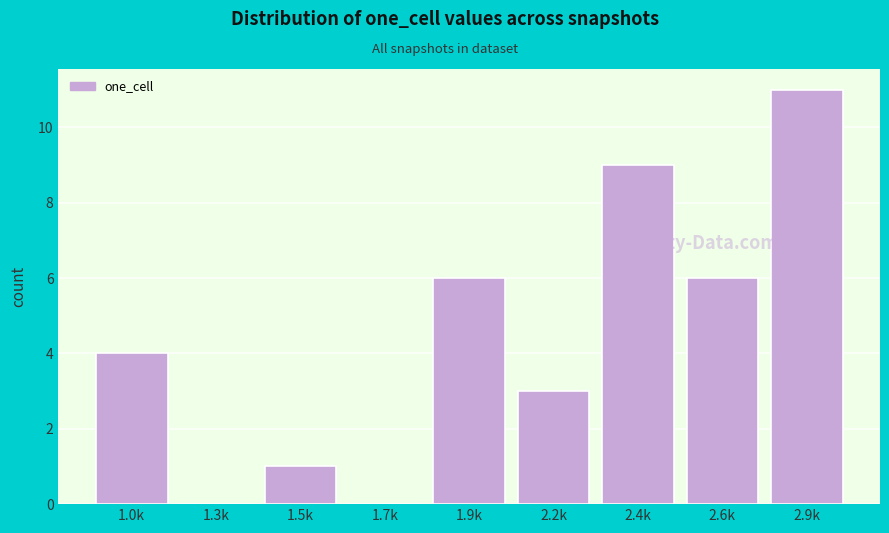

Reading right to left, transcribe all the data shown in this chart.

2.9k=11	2.6k=6	2.4k=9	2.2k=3	1.9k=6	1.7k=0	1.5k=1	1.3k=0	1.0k=4